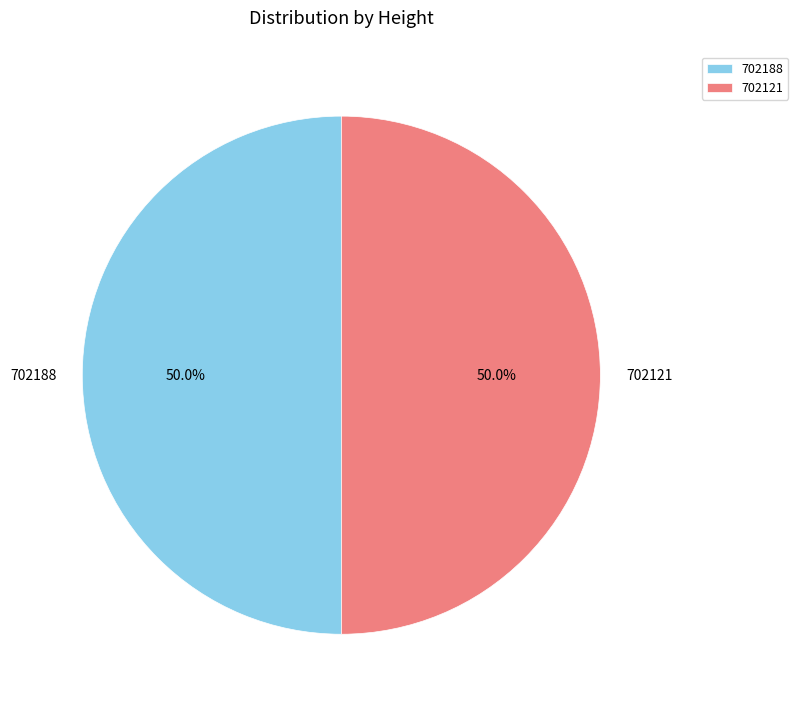

Approximately how many times larger is the value at 702121 compared to 702188?

1.0